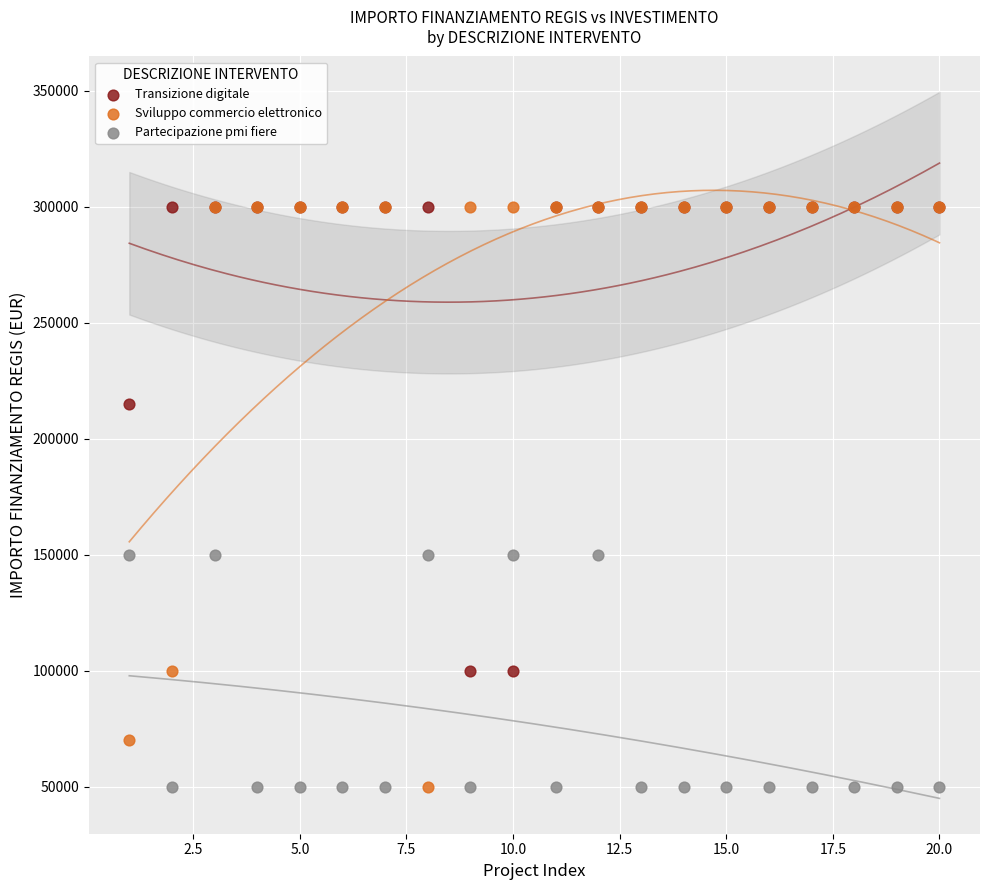

In the Transizione digitale series, what Y value is closest to 200000?

214800